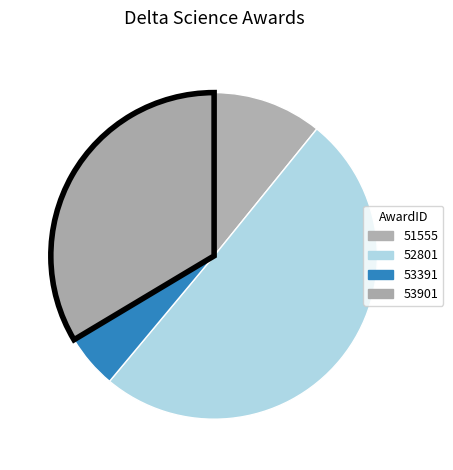

How many slices are in this pie chart?

4